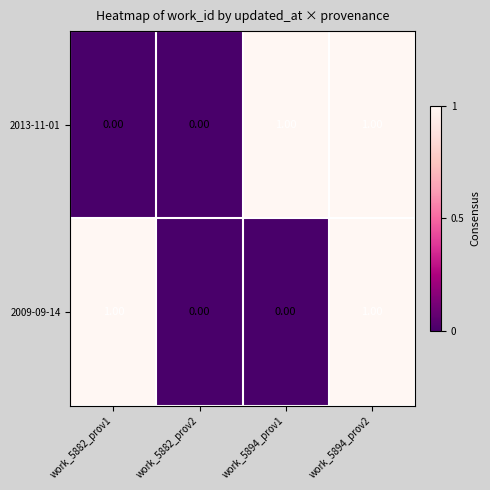

How many data points in 2013-11-01 are less than 1?

2